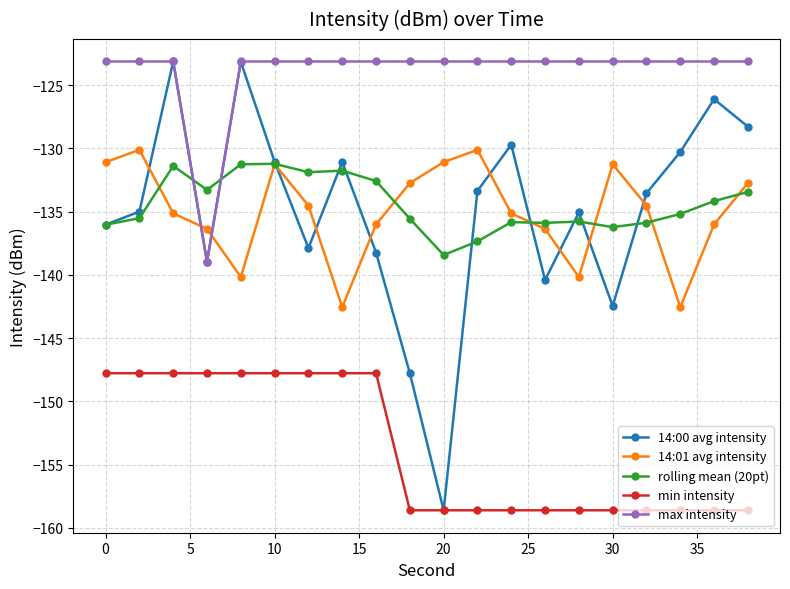

Which series has the largest total across all categories?

max intensity